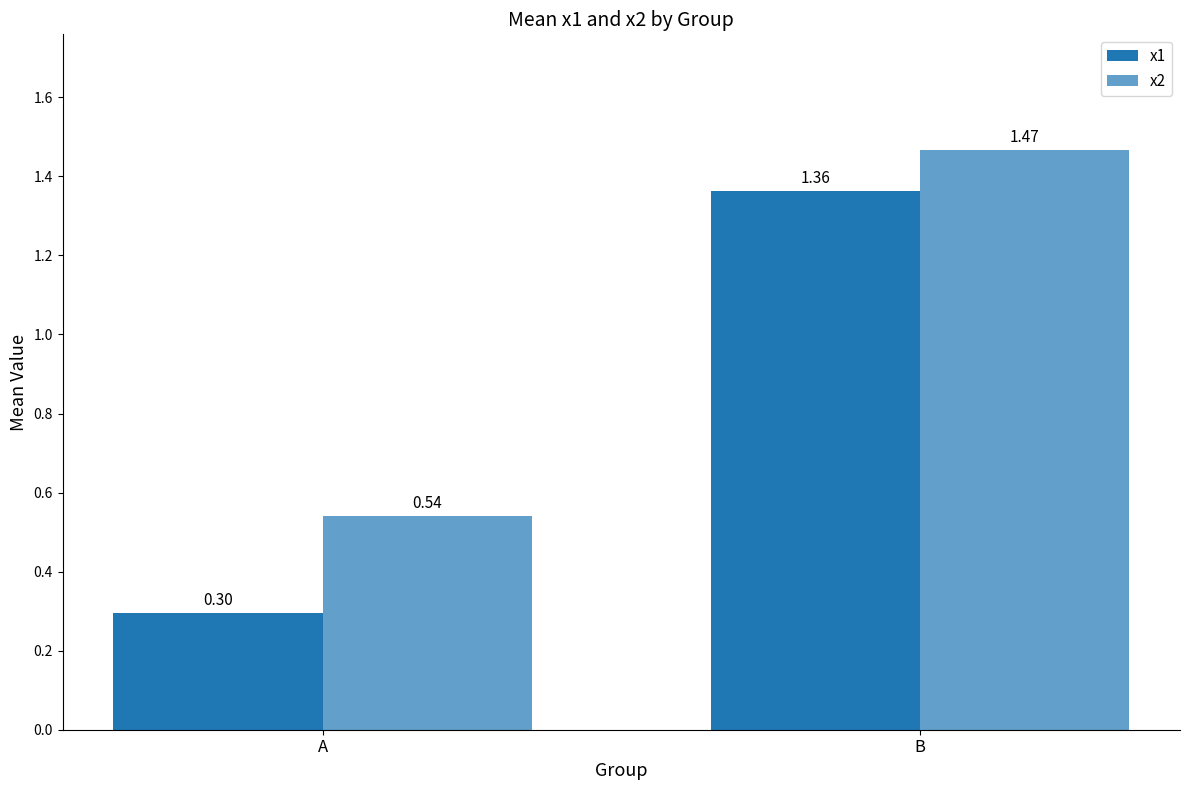

Rank the series by their average value, from lowest to highest.

x1, x2